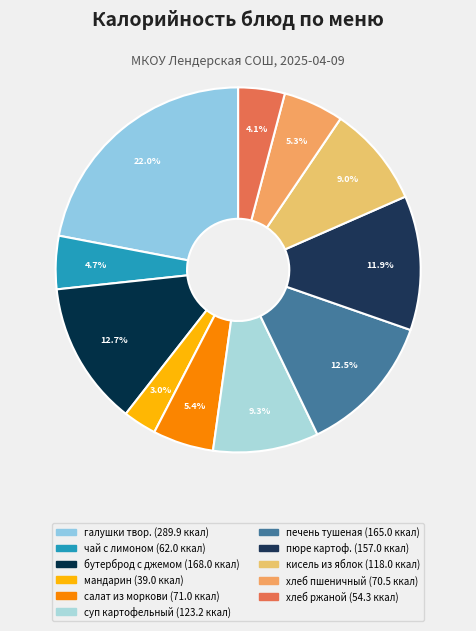

Rank the categories by value from lowest to highest.

мандарин, хлеб ржаной, чай с лимоном, хлеб пшеничный, салат из моркови с сахаром, кисель из яблок, суп картофельный с макаронными изделиями, пюре картофельное, печень тушеная в соусе, бутерброд с джемом, галушки творожные (со сметаной)